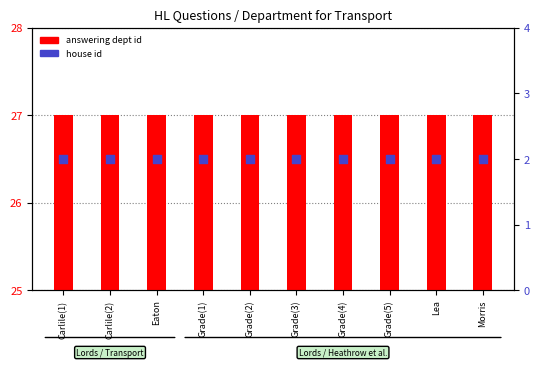

What are all the series names shown in the legend?

answering dept id, house id